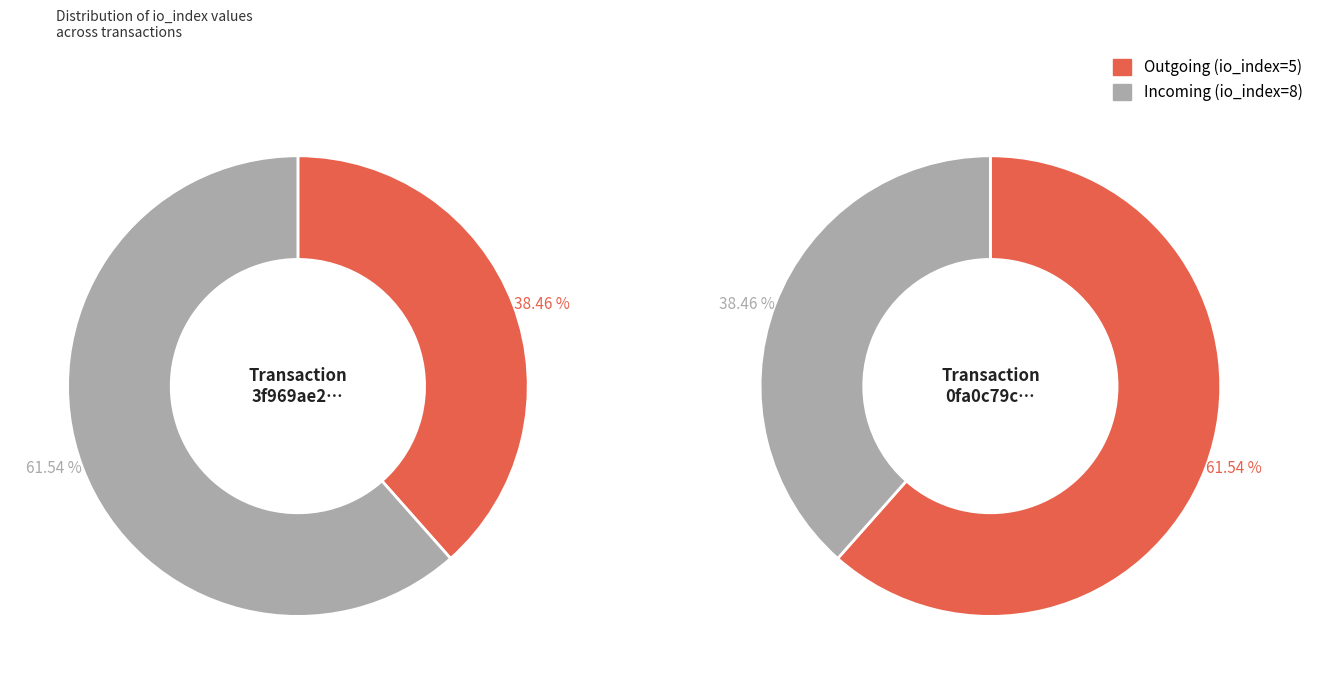

True or false: io_index=5 accounts for 50% of the total.

False